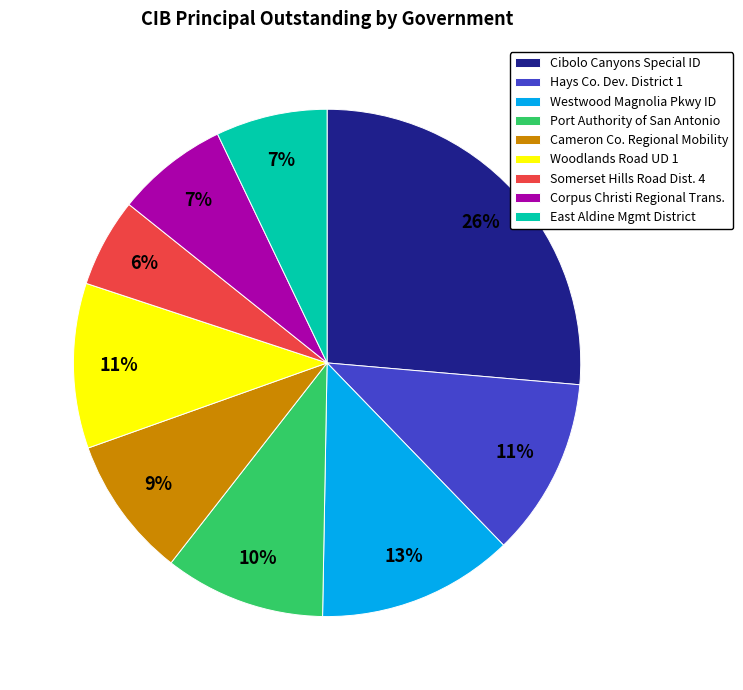

The Cibolo Canyons Special ID slice represents 21% of the pie. True or false?

False